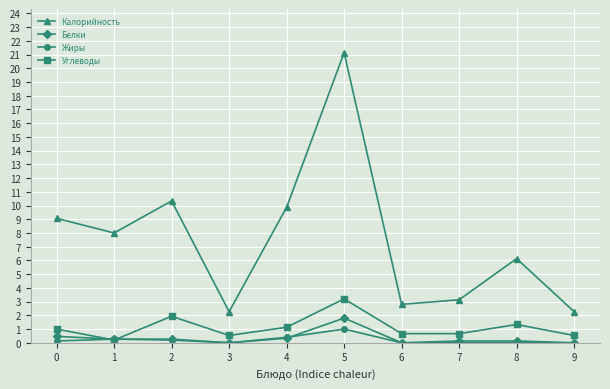

Is the value of Калорийность at 5 greater than the value of Углеводы at 1?

Yes